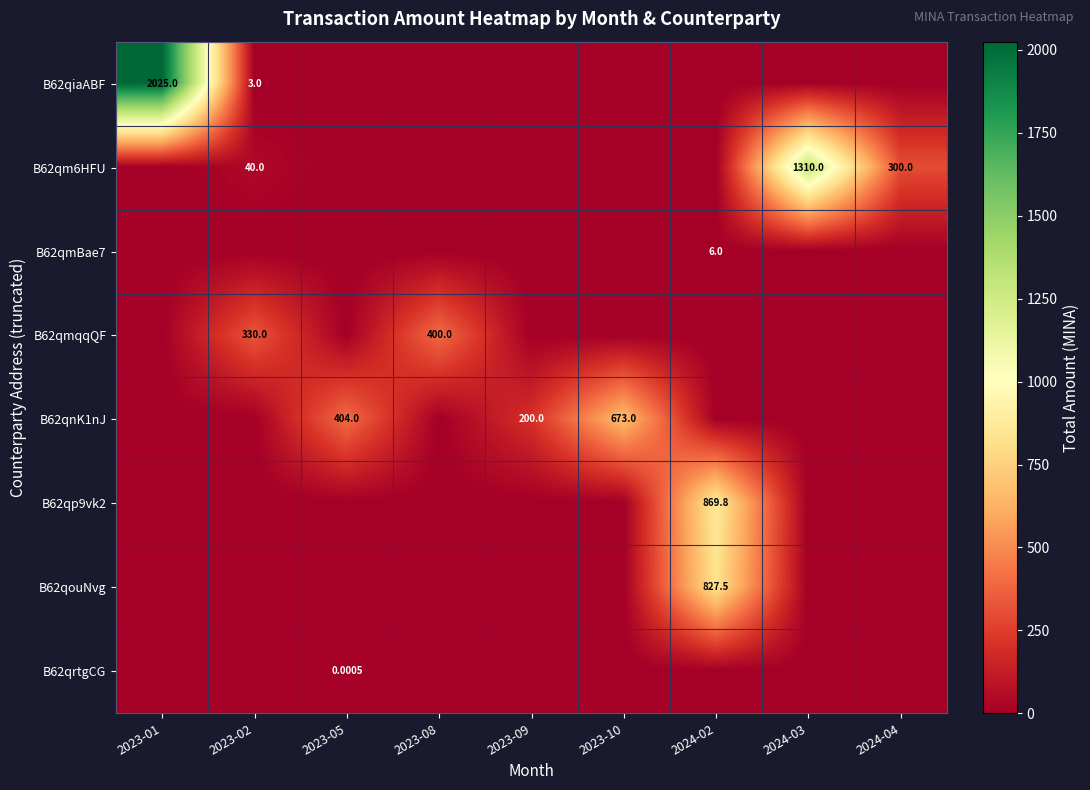

How many B62qmBae7 values are between 0 and 1?

8